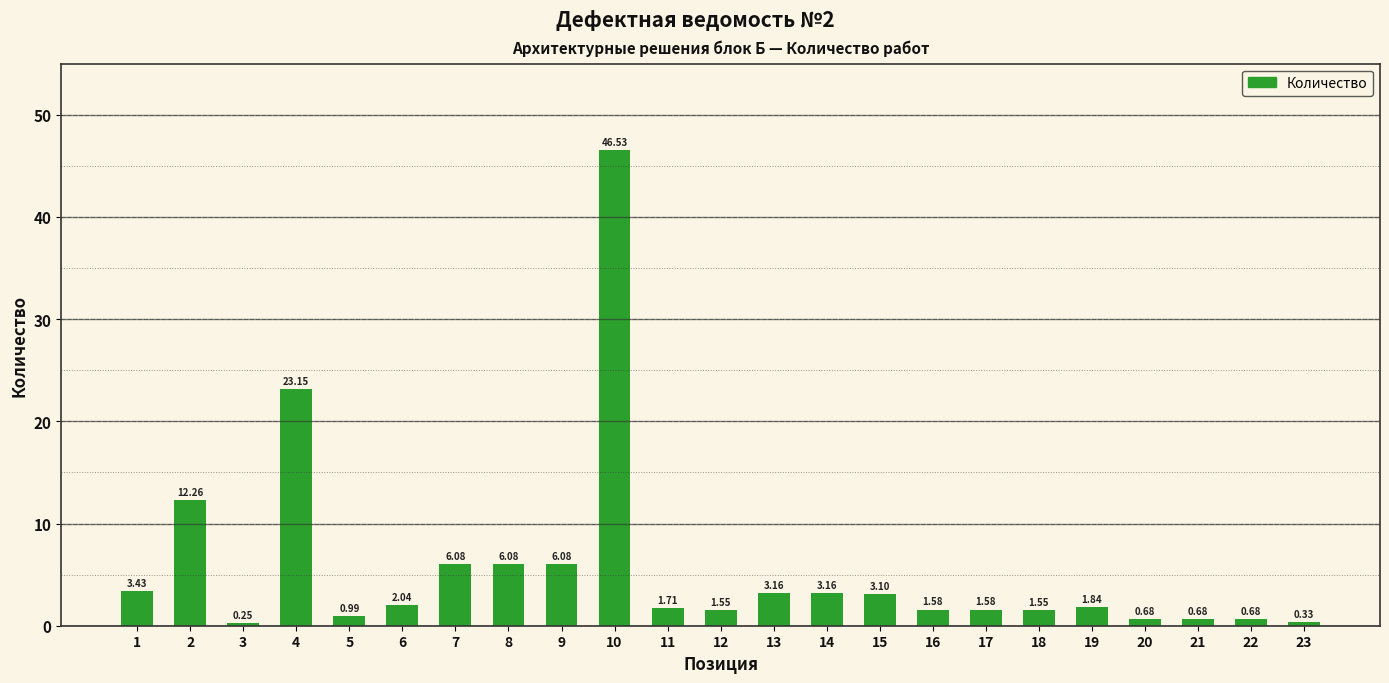

What is the sum of the values at 19 and 5?

2.8